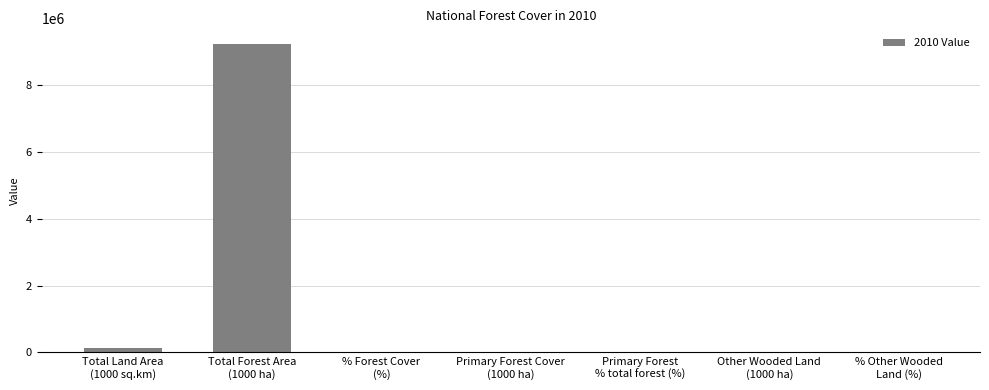

What is the sum of all values?

9387952.4